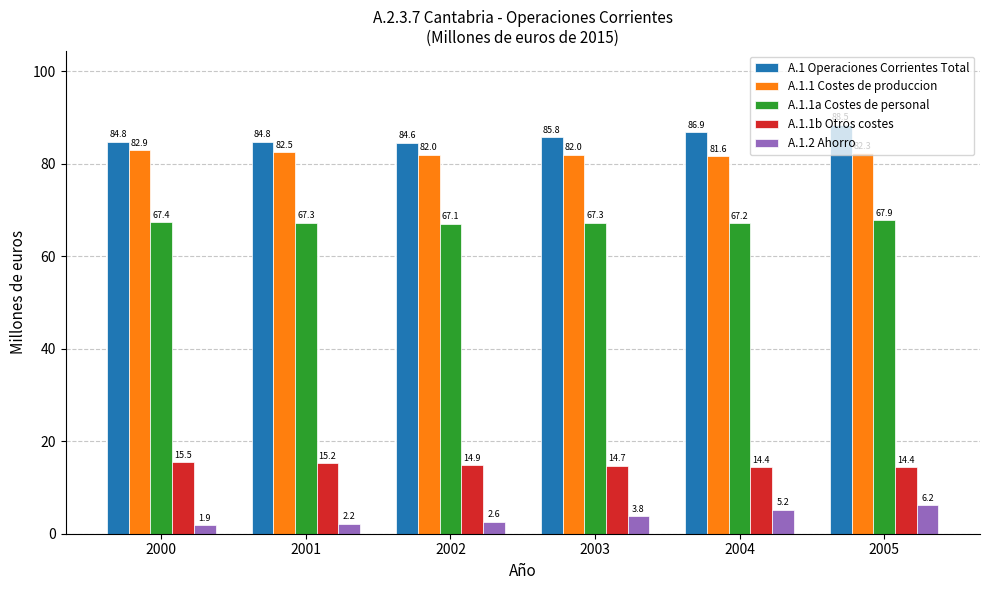

At which category is the sum across all series the highest?

2005